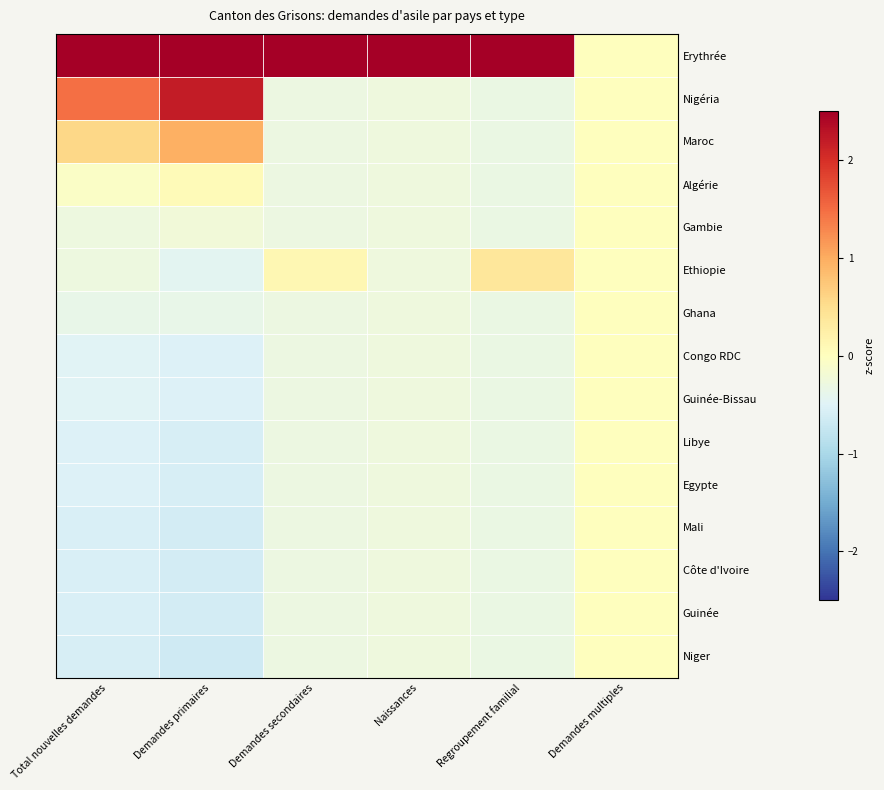

At which category is the sum across all series the highest?

Demandes primaires